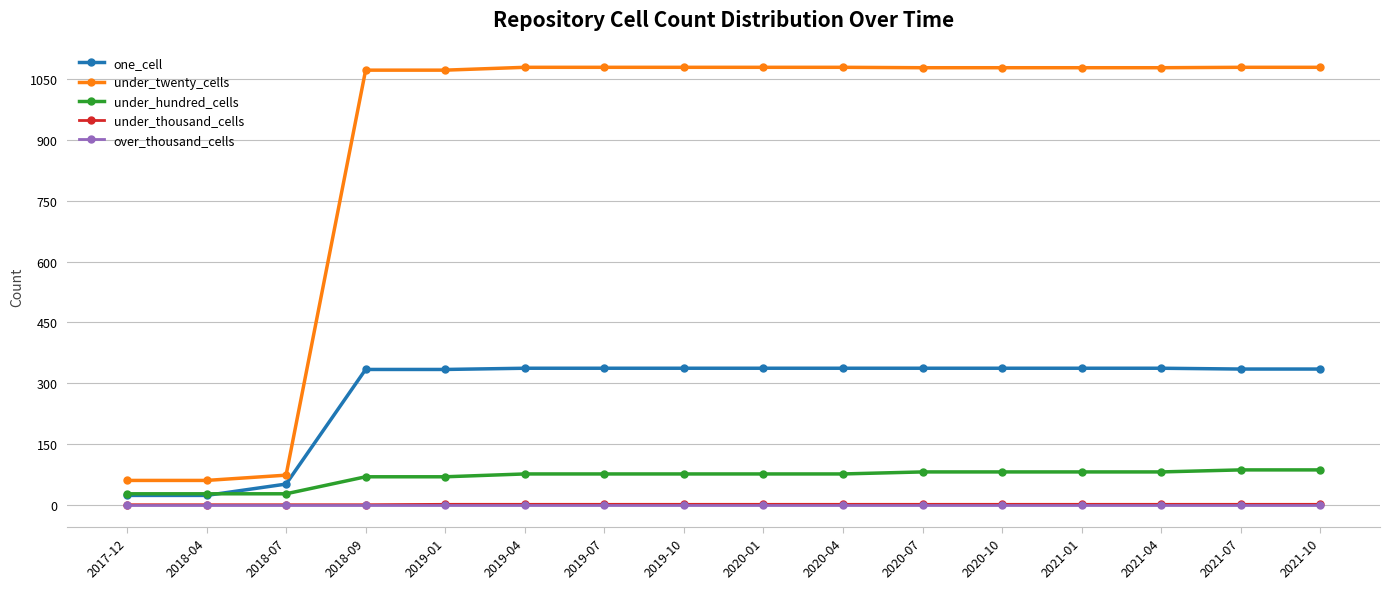

Is this an area chart (filled region under the line)?

No